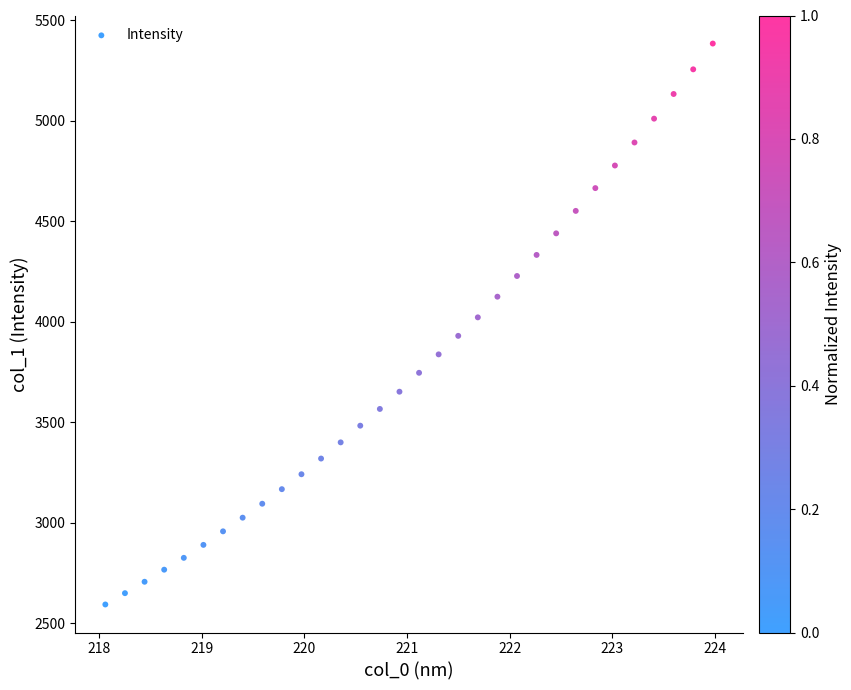

What is the range of X values (max minus min)?

5.9